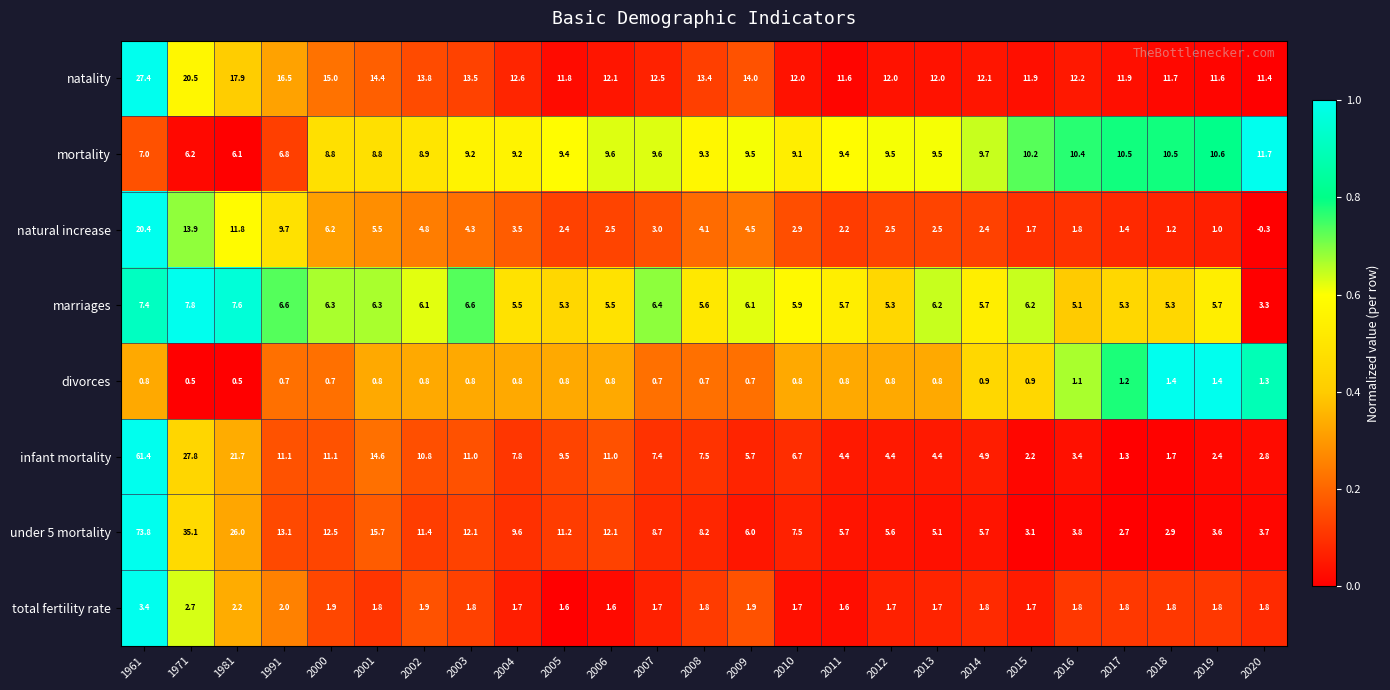

How many categories are shown in the chart?

25